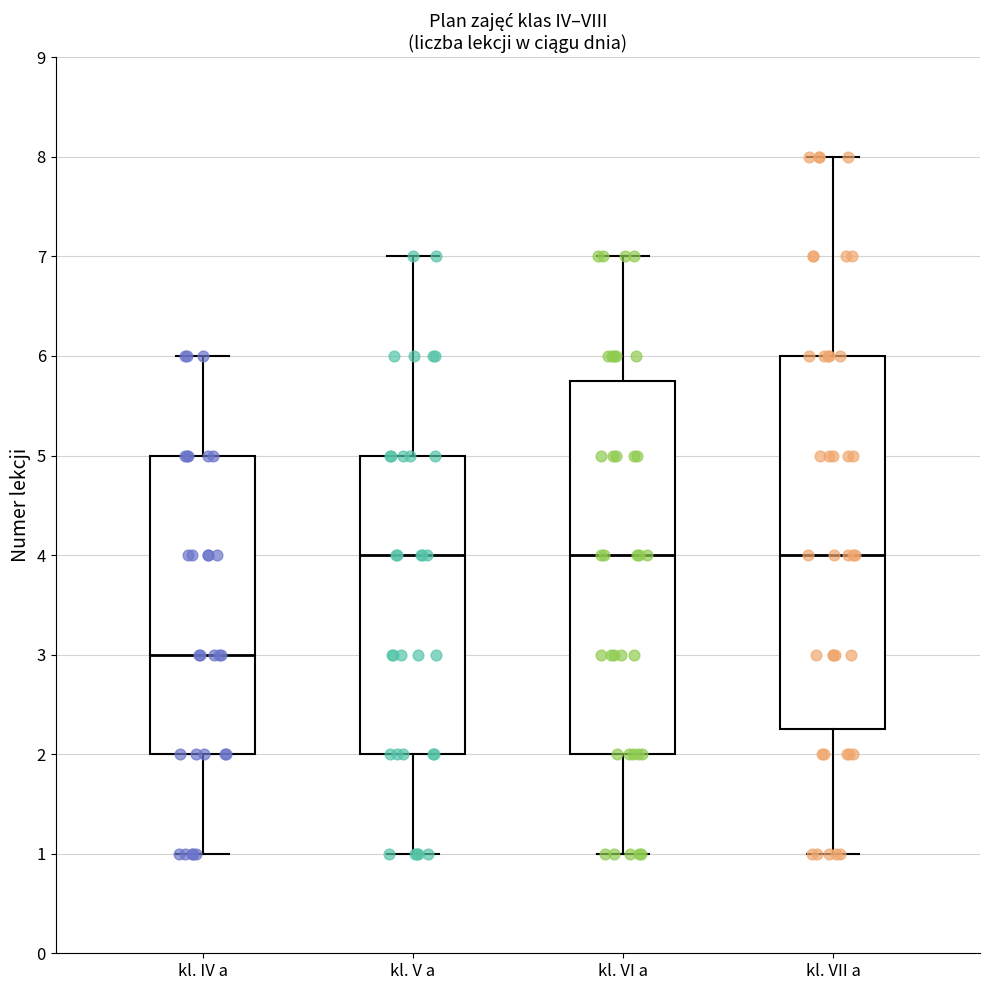

Reading left to right, read every box against the y-axis: the position of its median line, the range the box covers, and the ends of its whiskers. The values are not printed on the chart, so give them approximately, as read against the axis.

kl. IV a: median 3.0, box 2.0 to 5.0, whiskers 1.0 to 6.0
kl. V a: median 4.0, box 2.0 to 5.0, whiskers 1.0 to 7.0
kl. VI a: median 4.0, box 2.0 to 5.8, whiskers 1.0 to 7.0
kl. VII a: median 4.0, box 2.3 to 6.0, whiskers 1.0 to 8.0